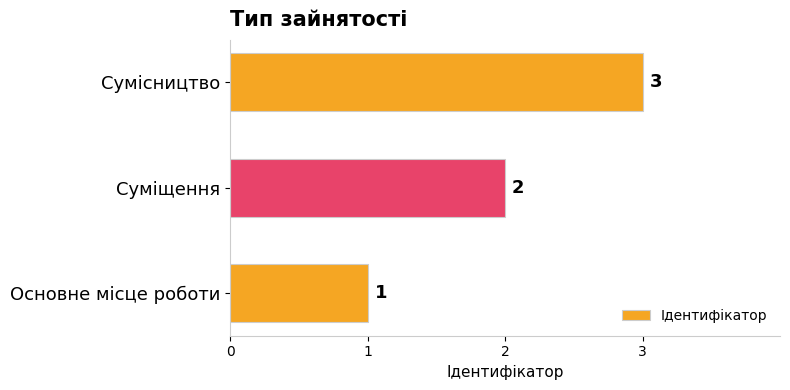

The chart shows a value of 3 at Суміщення. True or false?

False